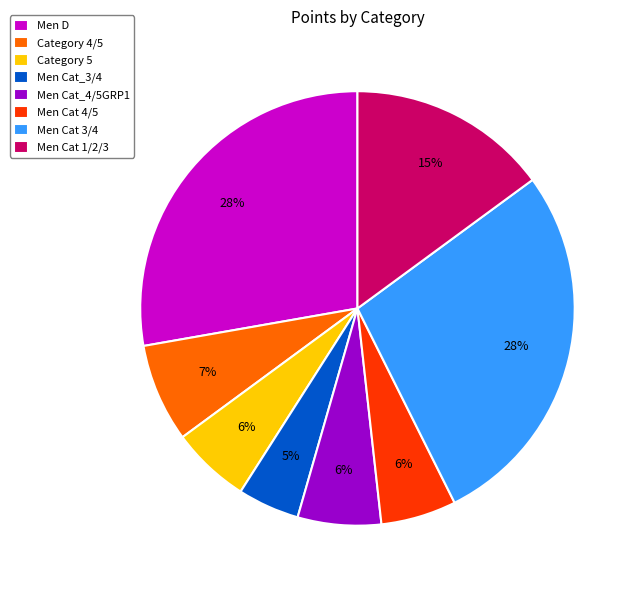

Combined, do Men Cat 4/5 and Men Cat 1/2/3 account for over 50%?

No